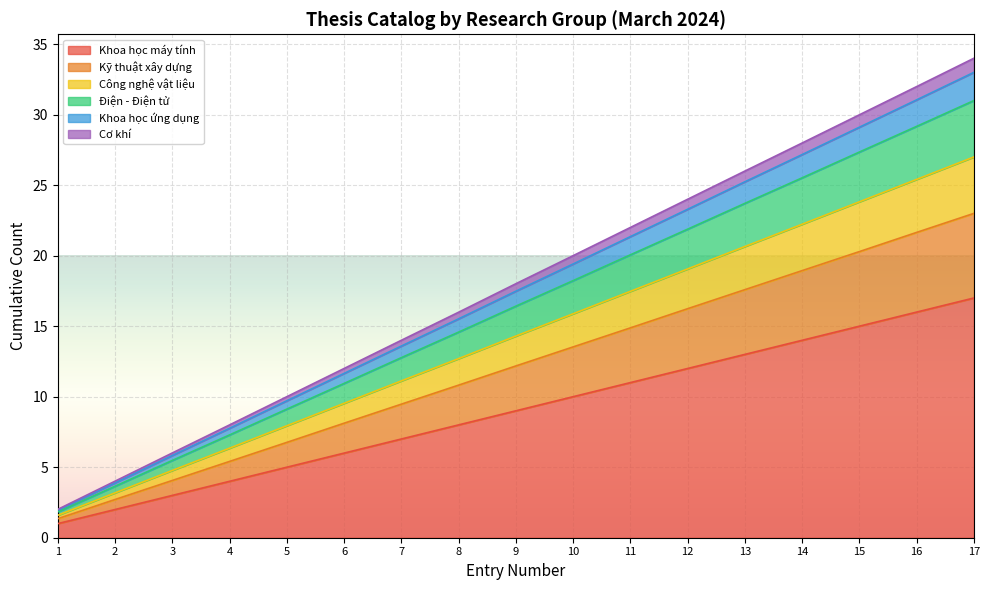

Which label corresponds to the smallest value in the chart?

1